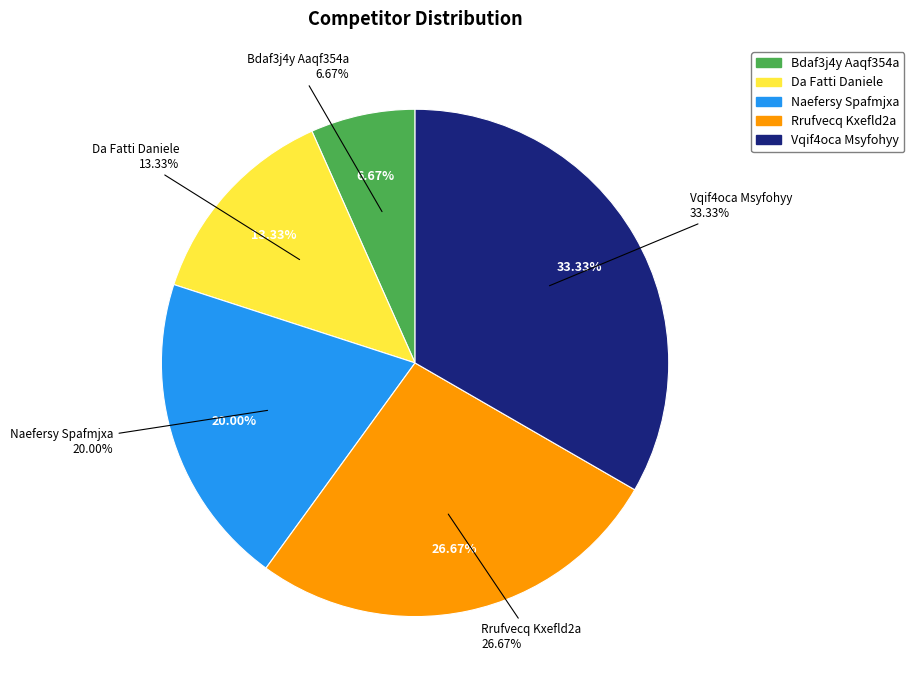

Rank the categories by value from lowest to highest.

Bdaf3j4y Aaqf354a, Da Fatti Daniele, Naefersy Spafmjxa, Rrufvecq Kxefld2a, Vqif4oca Msyfohyy